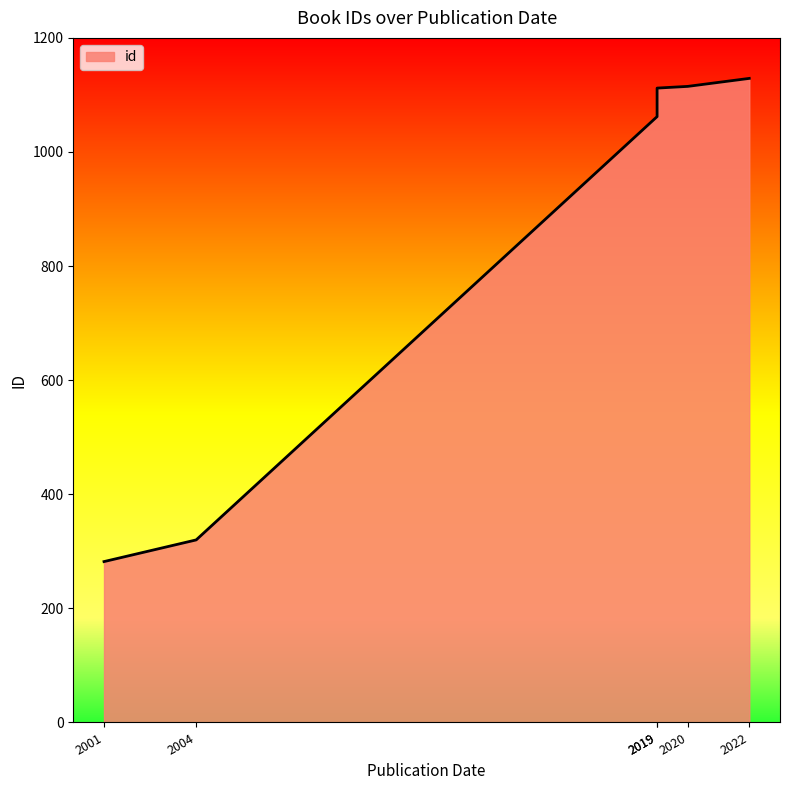

What value does the data have at 2004, to the nearest 50?

300